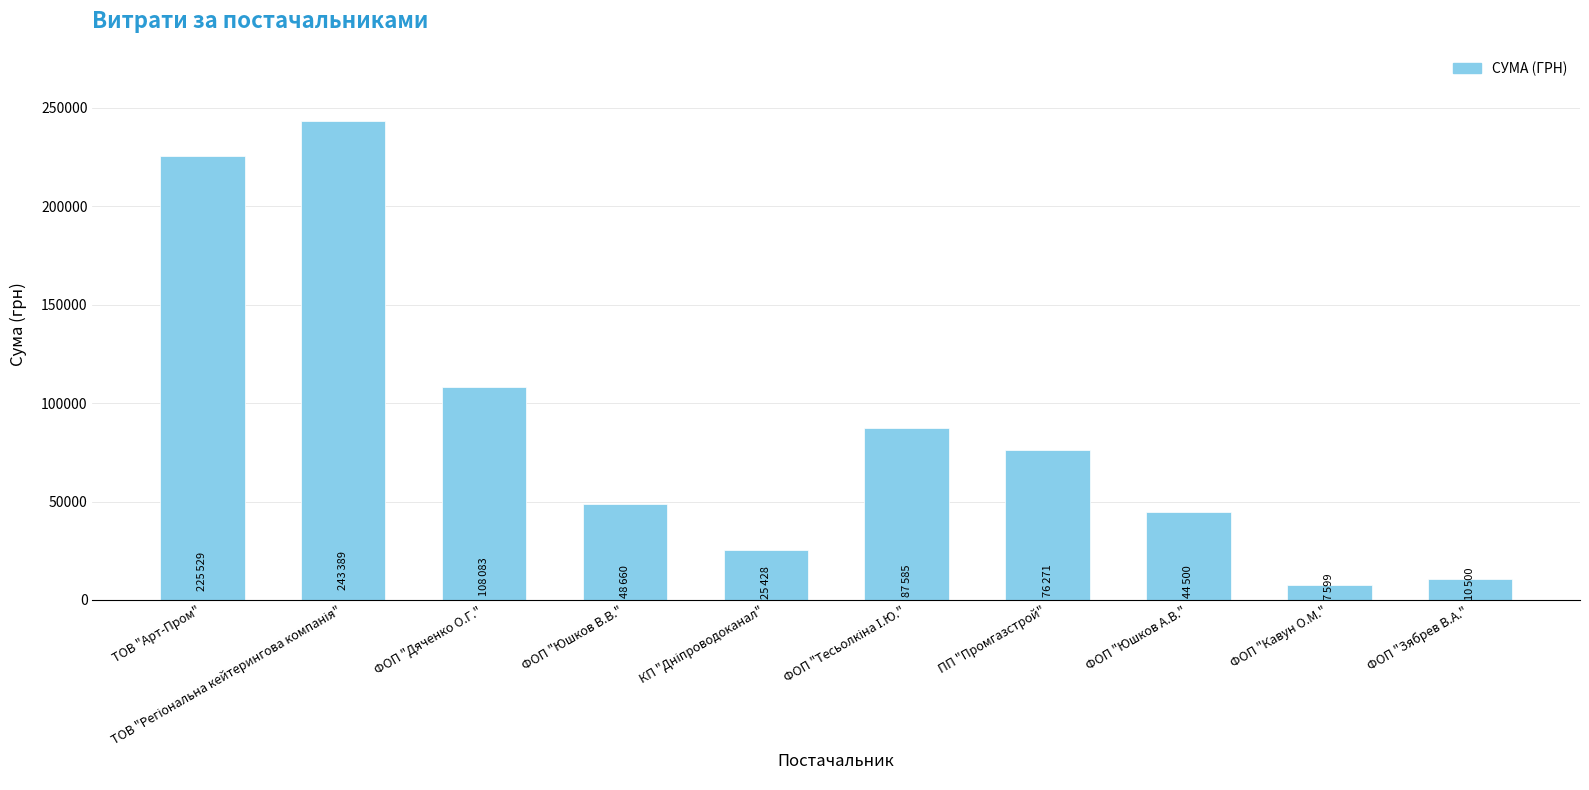

What is the maximum value shown in the chart?

243389.2